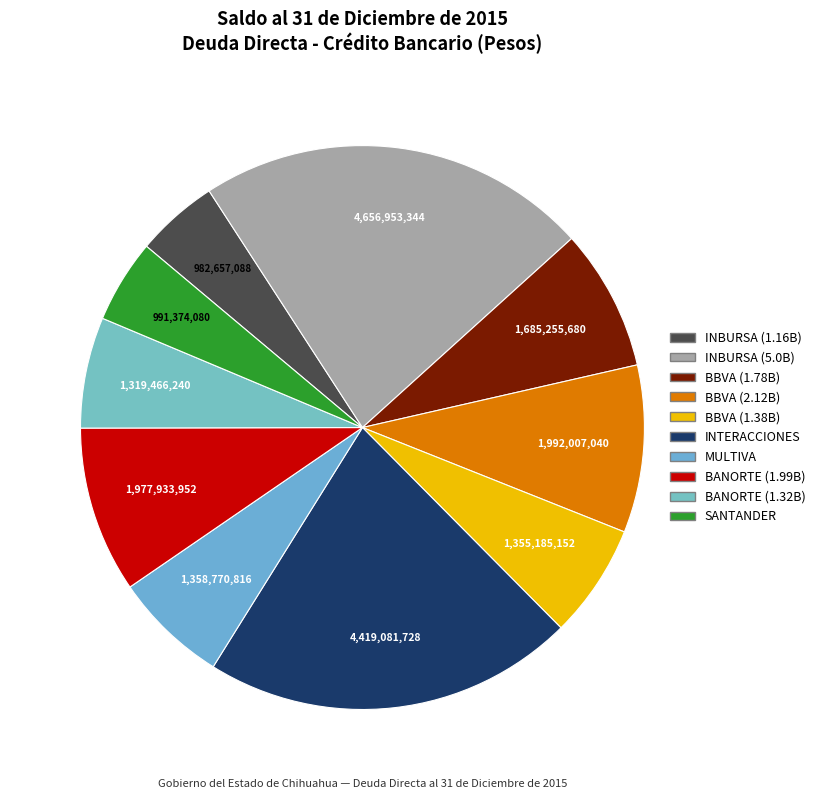

How many slices are in this pie chart?

10